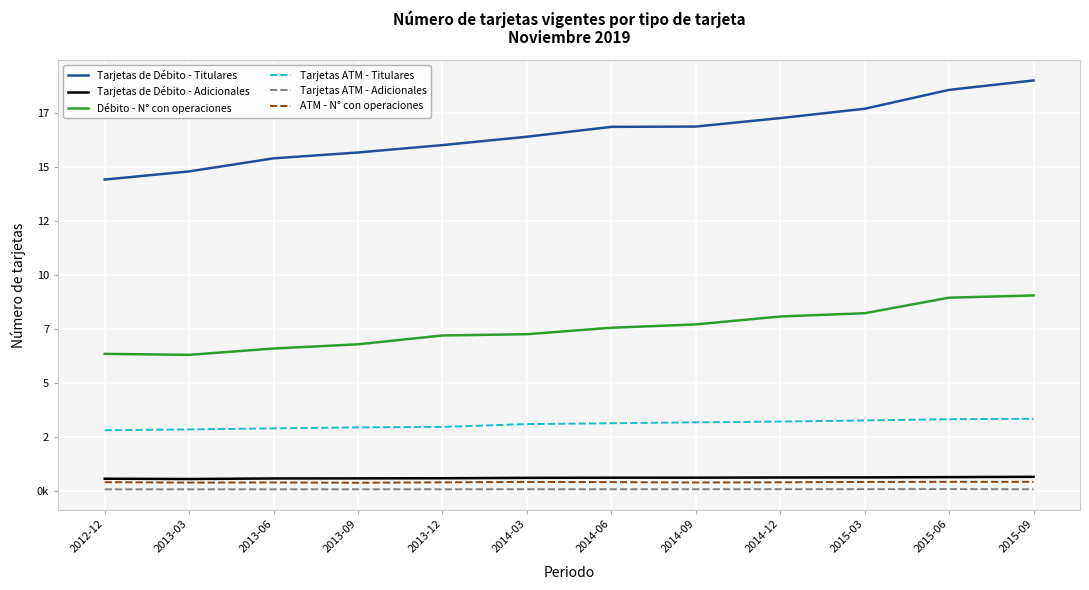

True or false: Tarjetas de Débito - Titulares and Tarjetas ATM - Adicionales intersect in this chart.

False